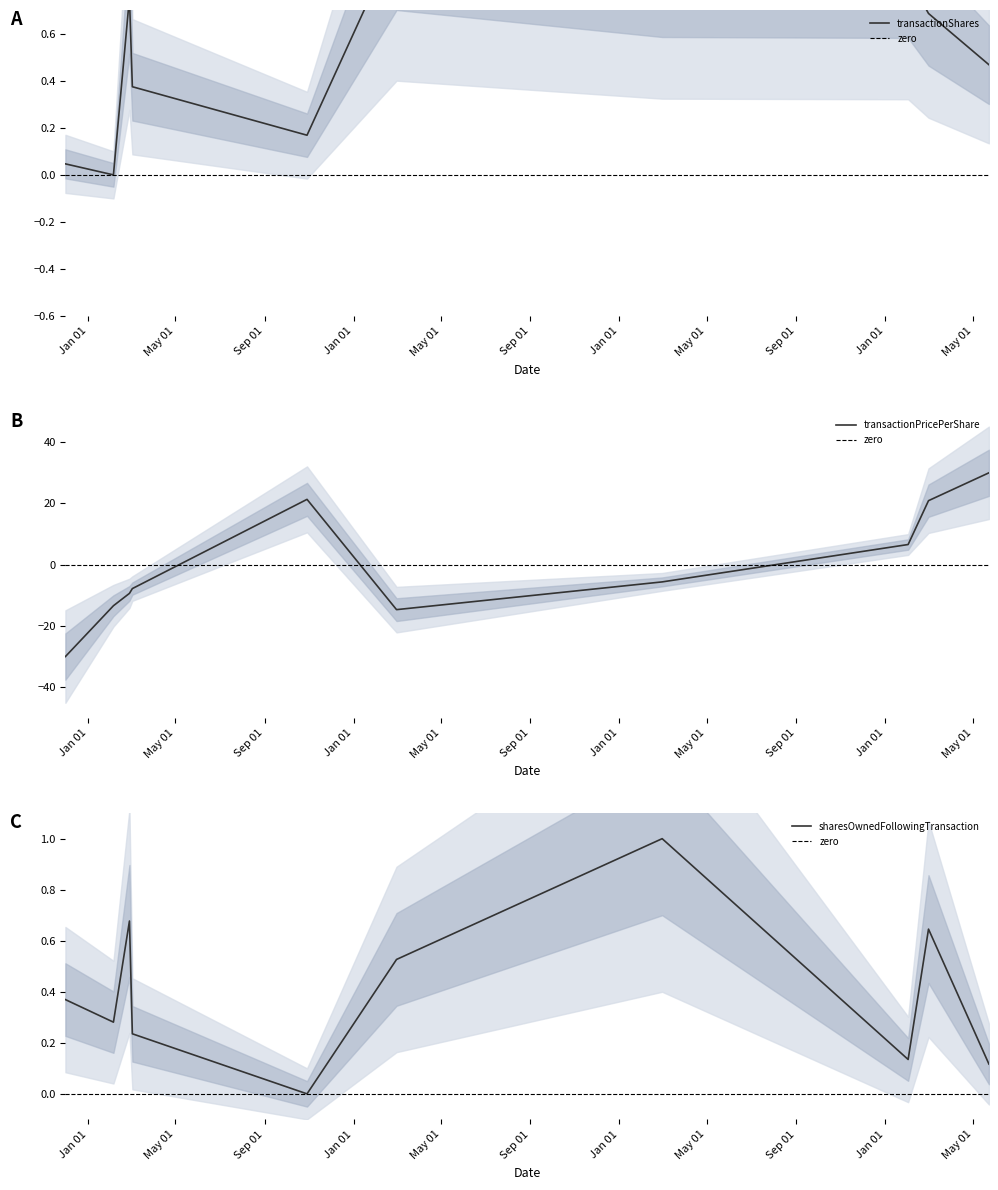

What is the difference between the maximum and second lowest values in the transactionPricePerShare series?

44.7